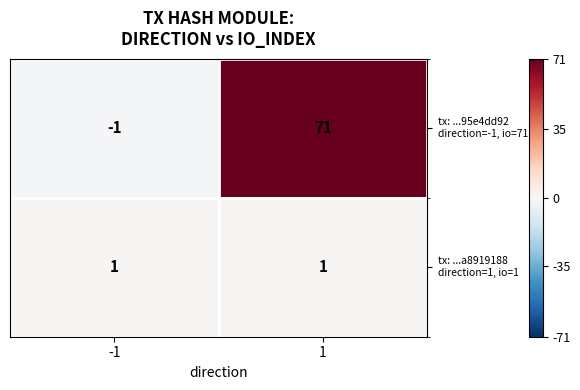

Count the number of data series in this chart.

2